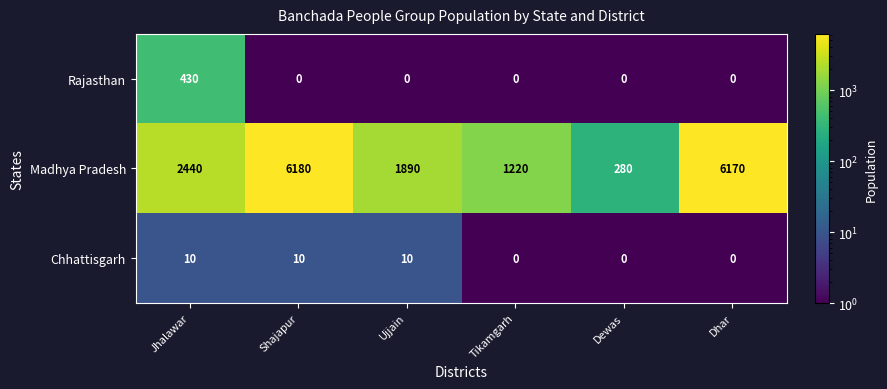

Count the Chhattisgarh values in the range 0 to 10.

6